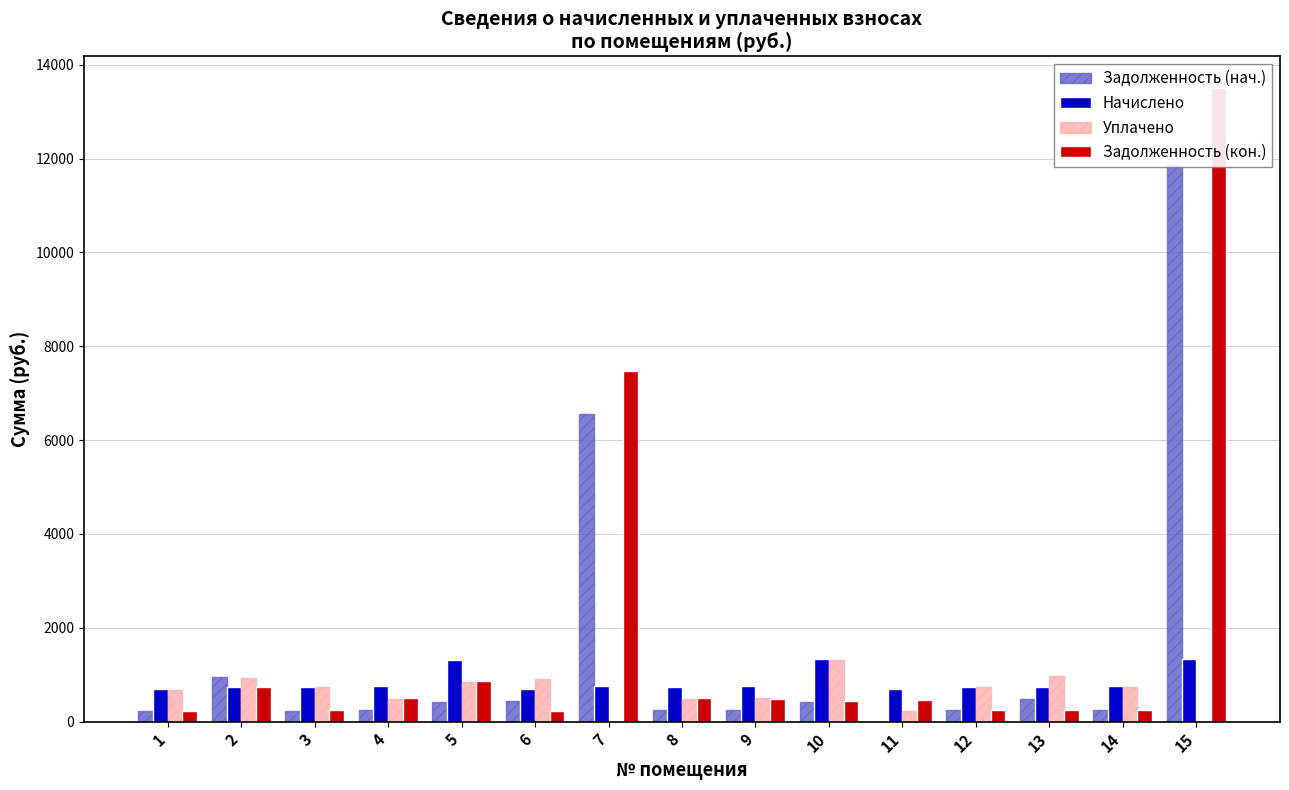

The value of Задолженность (кон.) at 6 is 230.4. True or false?

True